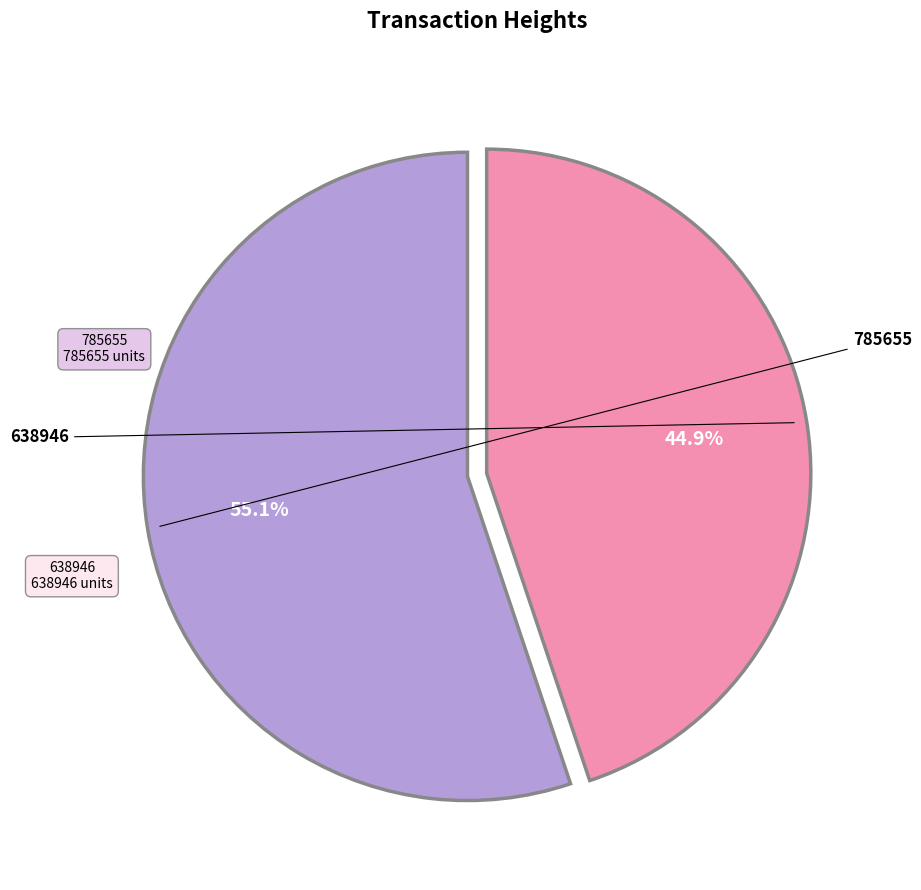

Is there a majority slice in this chart?

Yes